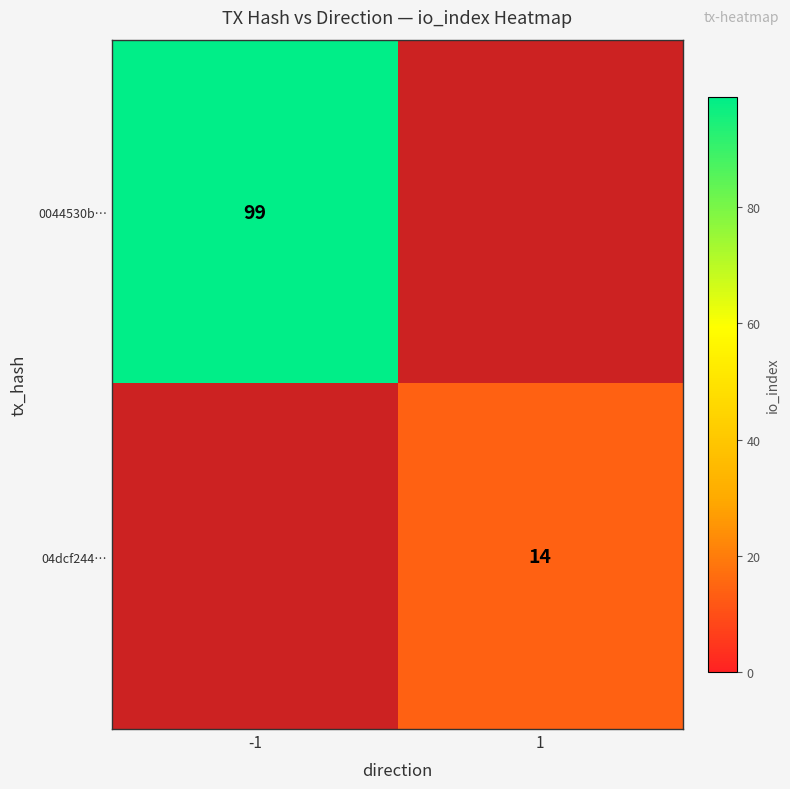

What is the greatest value displayed?

99.0